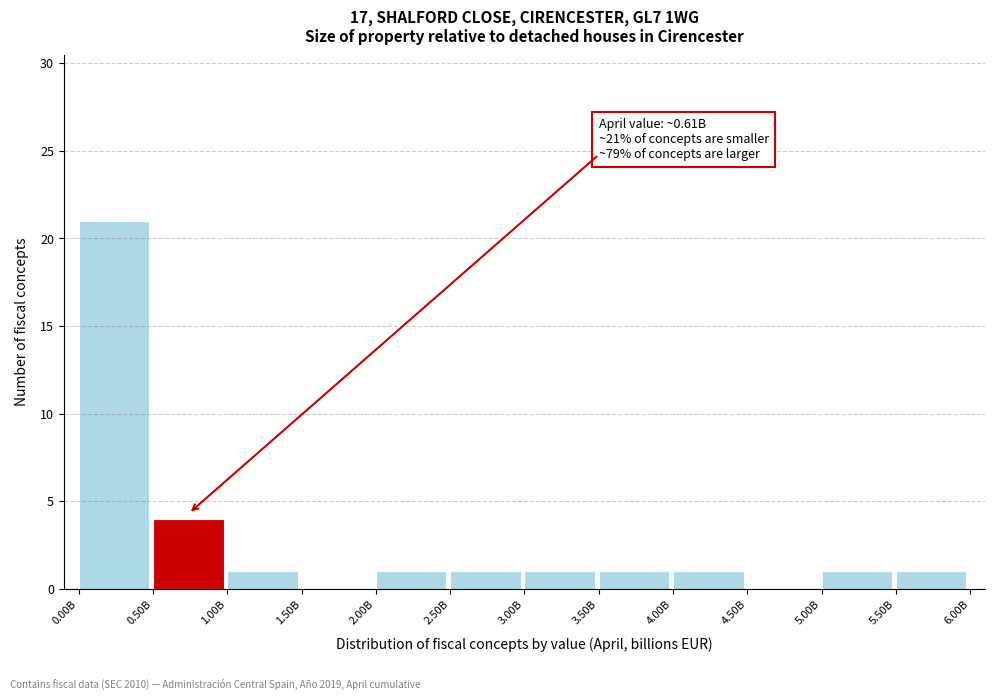

Reading right to left, transcribe all the data shown in this chart.

5.50B=1	5.00B=1	4.50B=0	4.00B=1	3.50B=1	3.00B=1	2.50B=1	2.00B=1	1.50B=0	1.00B=1	0.50B=4	0.00B=21